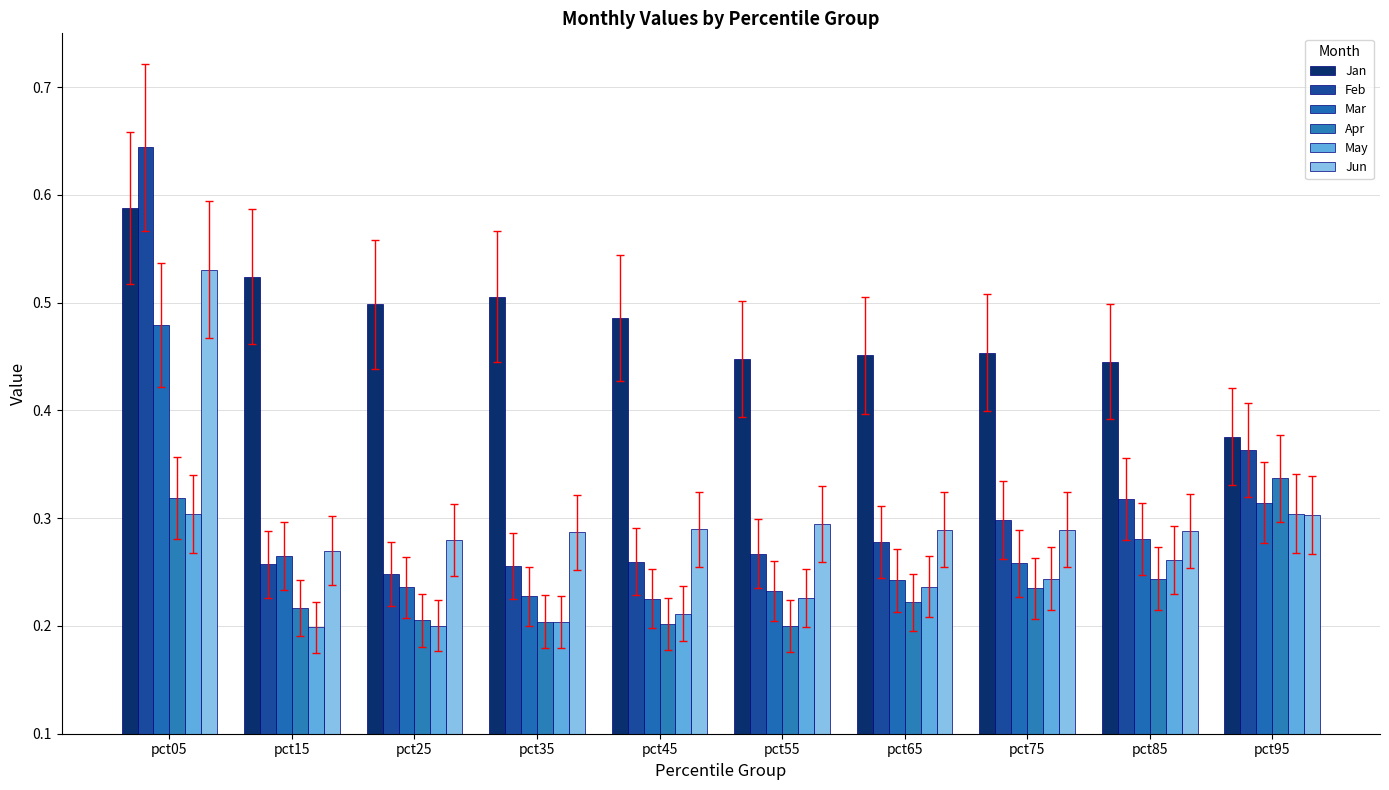

How many Jun values are between 0 and 1?

10